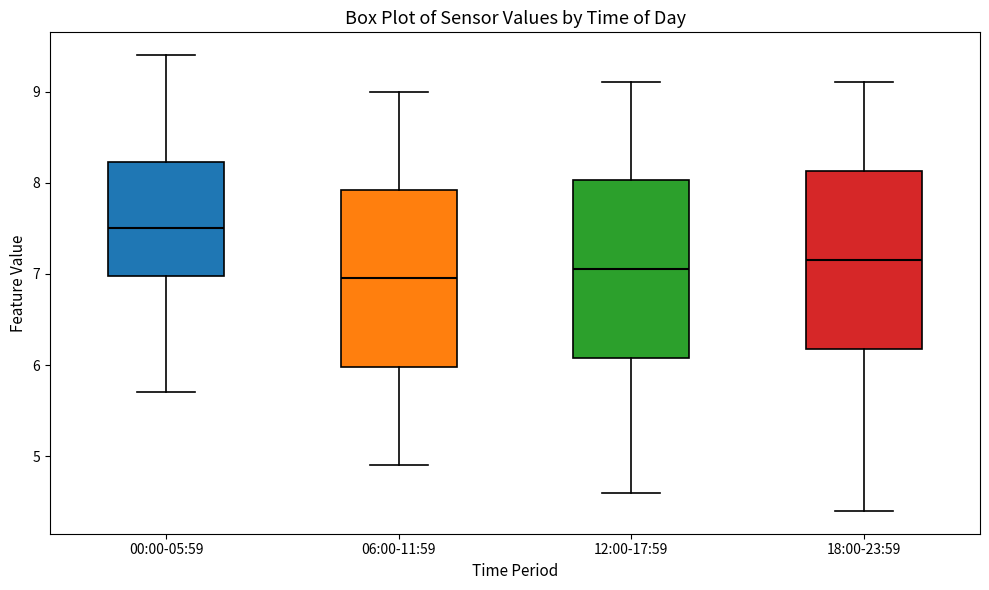

Which box has the highest median line?

00:00-05:59